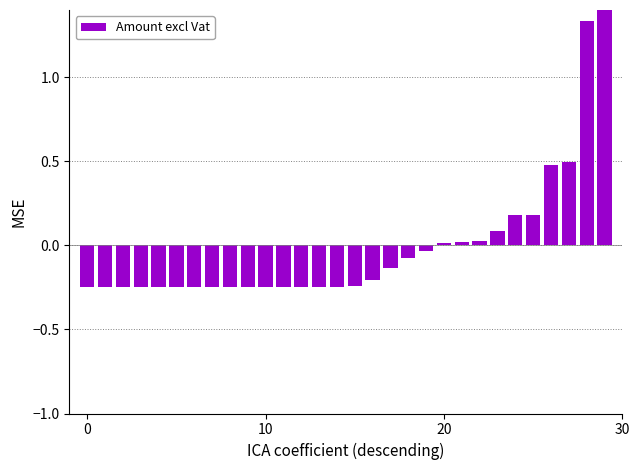

What is the change in value from 16 to 27?

+0.7